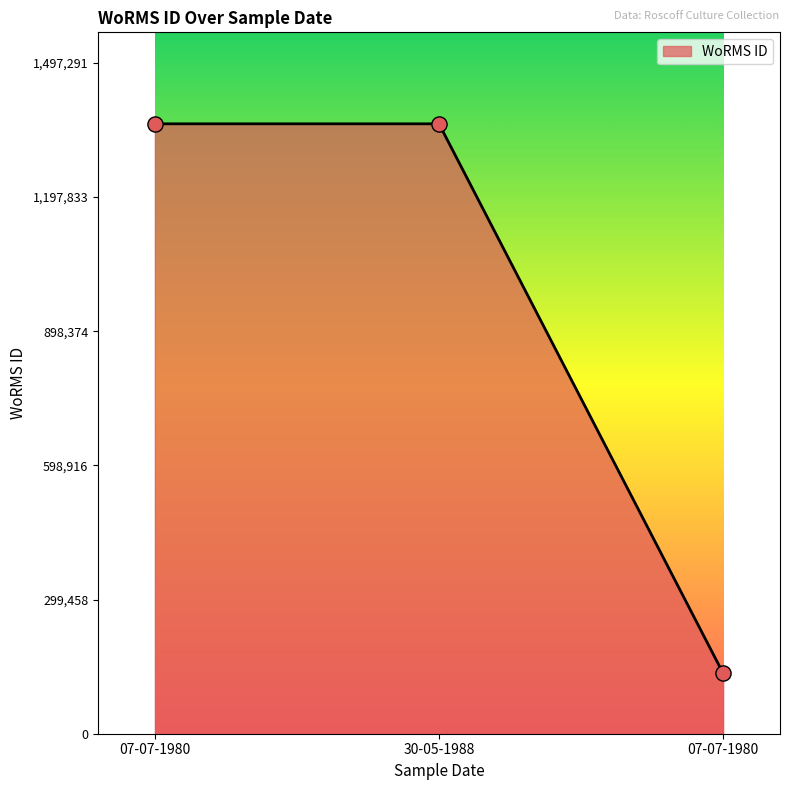

How many distinct data groups are displayed?

1